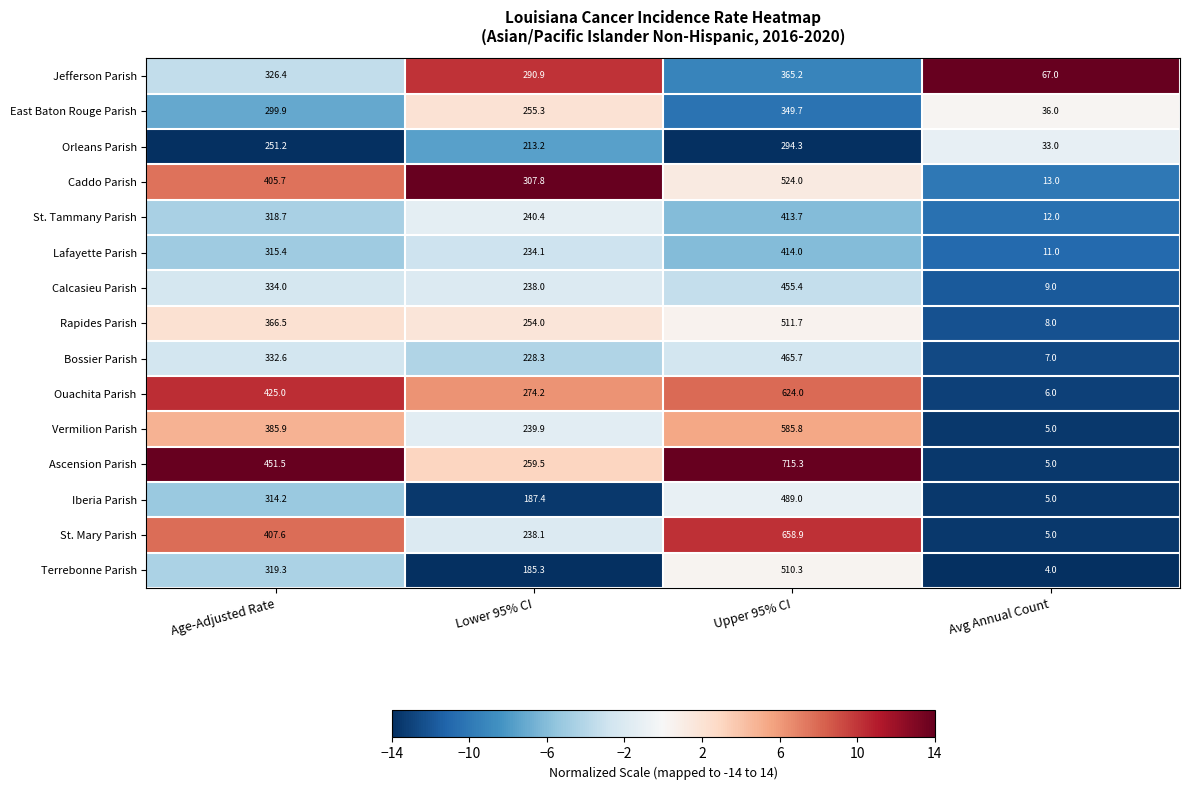

What is the difference between the maximum and minimum values in the St. Tammany Parish series?

401.7